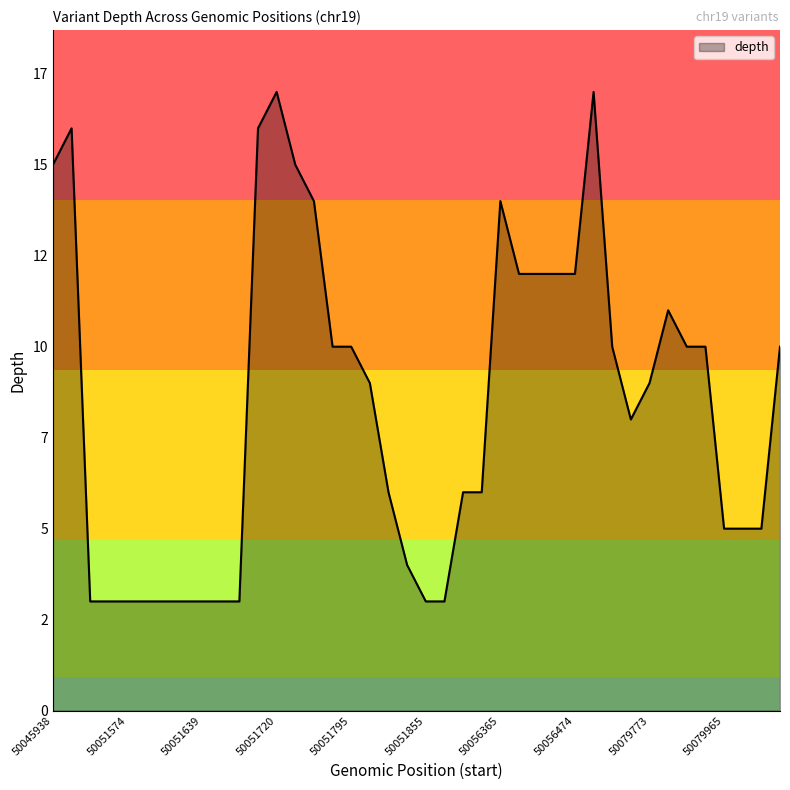

Does the chart have visible grid lines?

No